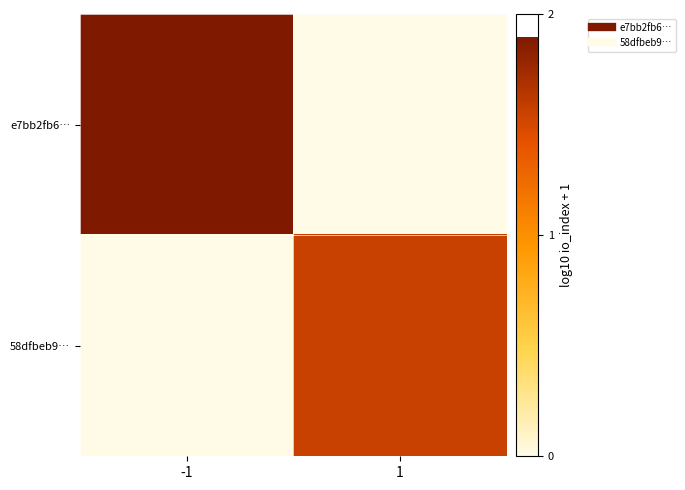

Reading left to right, transcribe all the data shown in this chart.

e7bb2fb6…: -1=1.9	1=0.0
58dfbeb9…: -1=0.0	1=1.6